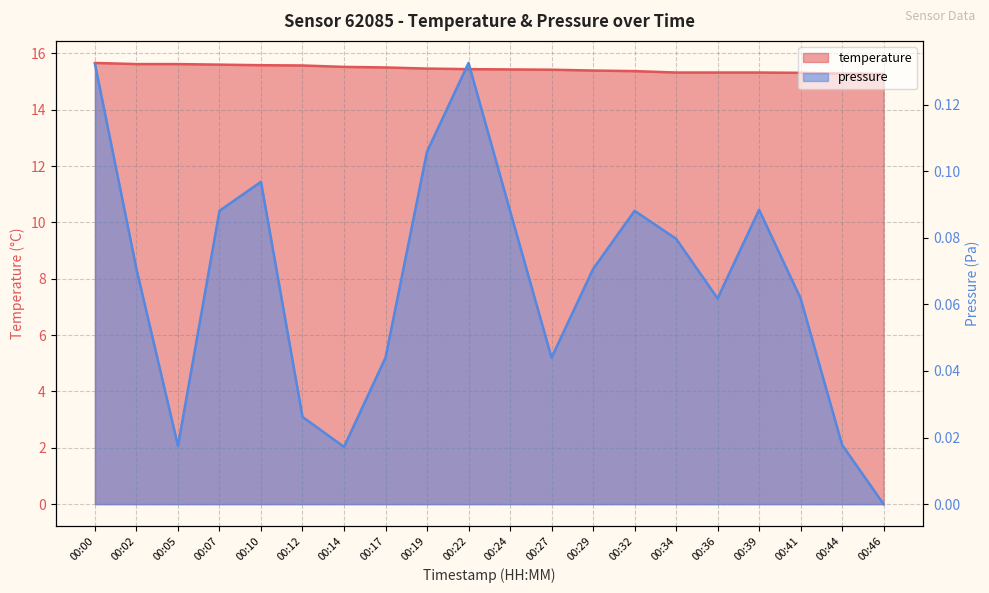

Reading left to right, transcribe all the data shown in this chart.

temperature: 15.7	15.6	15.6	15.6	15.6	15.6	15.5	15.5	15.5	15.4	15.4	15.4	15.4	15.4	15.3	15.3	15.3	15.3	15.3	15.3
pressure_scaled: 0.1	0.1	0.0	0.1	0.1	0.0	0.0	0.0	0.1	0.1	0.1	0.0	0.1	0.1	0.1	0.1	0.1	0.1	0.0	0.0